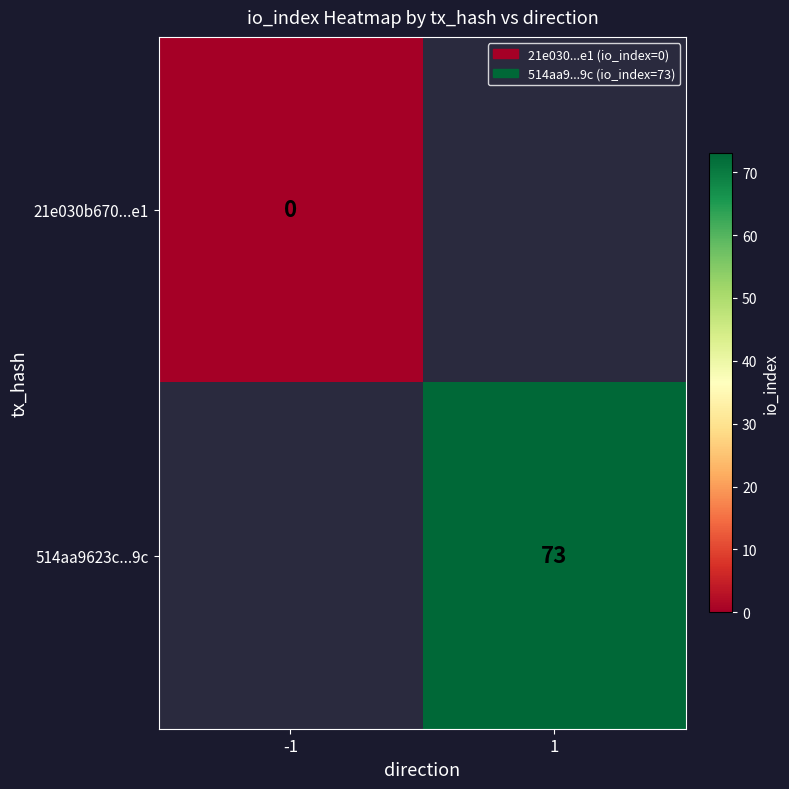

Is the value of 514aa9623c...9c at 1 greater than the value of 21e030b670...e1 at -1?

Yes